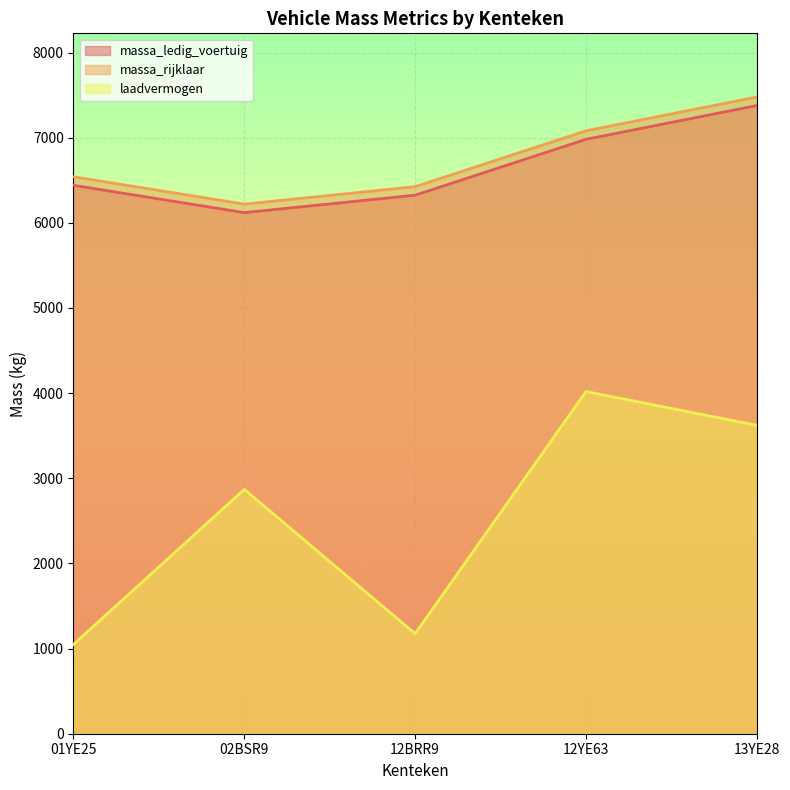

Is it true that laadvermogen equals 610 at 12BRR9?

False